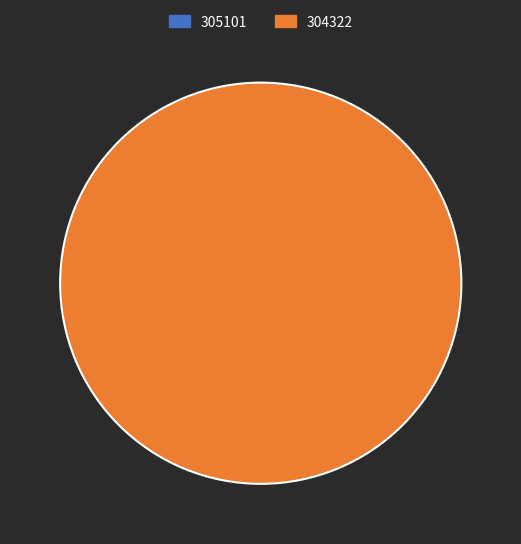

Between 305101 and 304322, which is larger?

304322